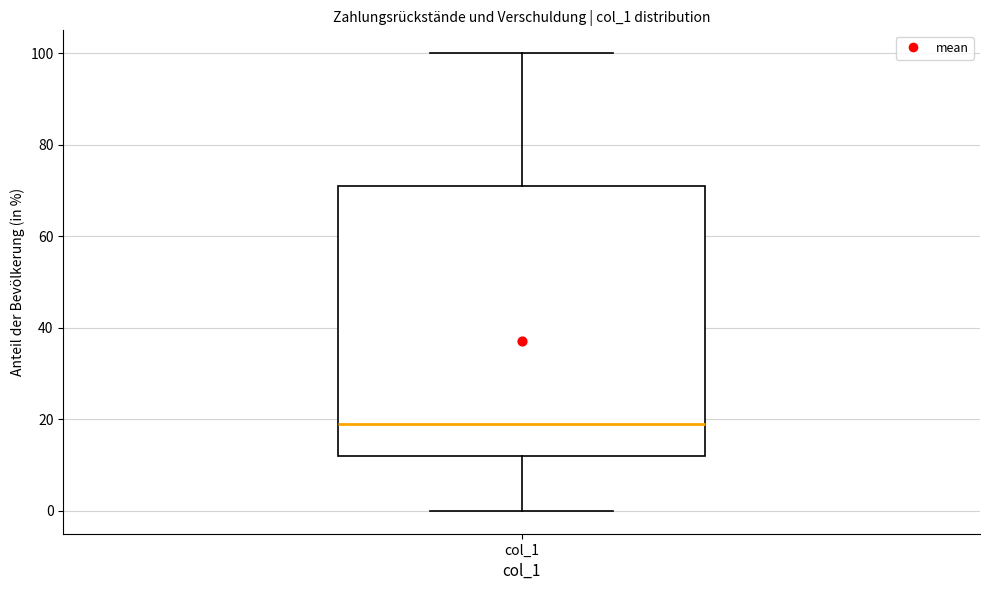

Where does the upper whisker of the box for col_1 end on the y-axis? The values are not printed on the chart, so give them approximately, as read against the axis.

100